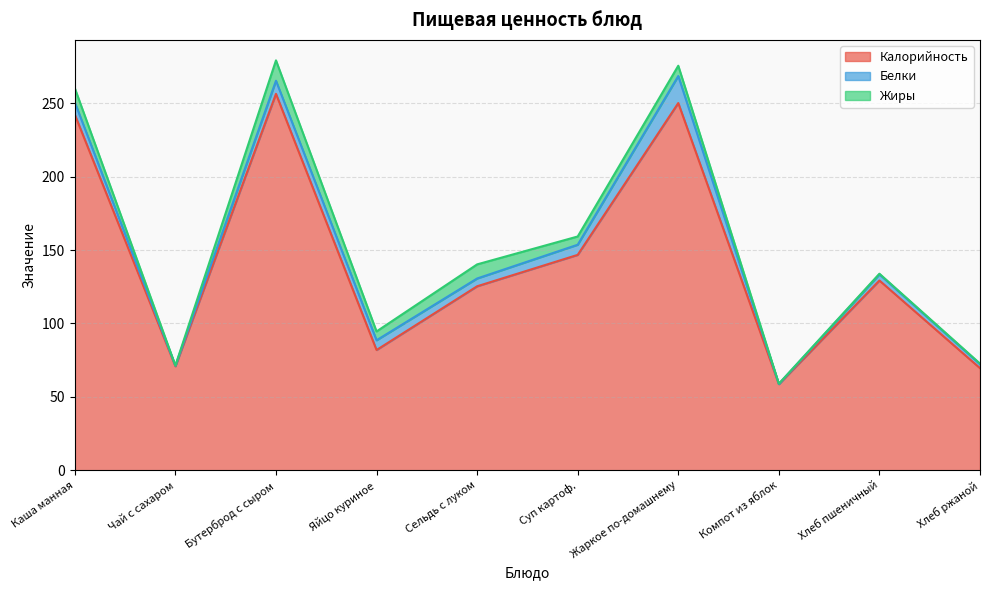

What are all the series names shown in the legend?

Калорийность, Белки, Жиры